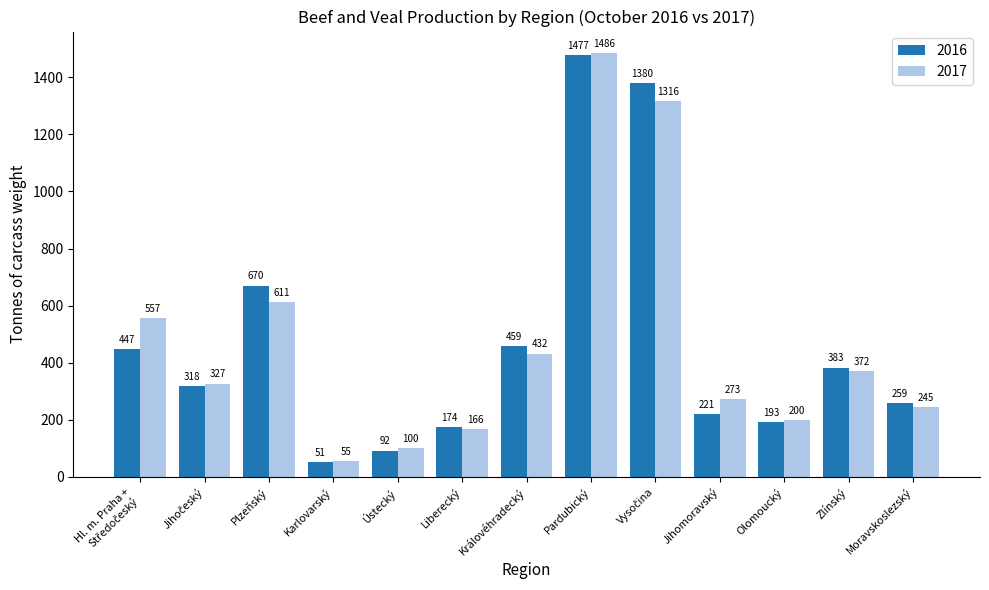

What is the value of the 2017 bar at the 7th from the left?

432